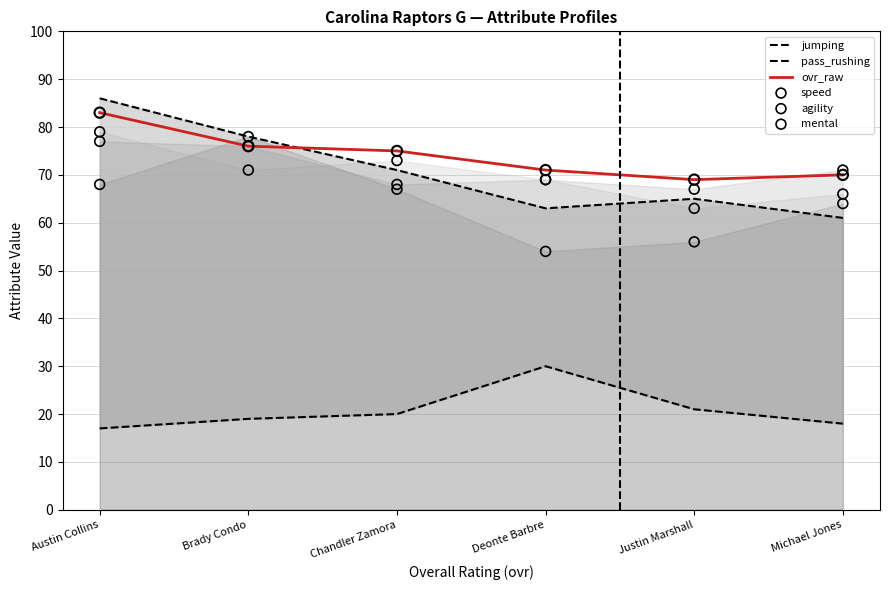

Which series contains the lowest Y value?

pass_rushing